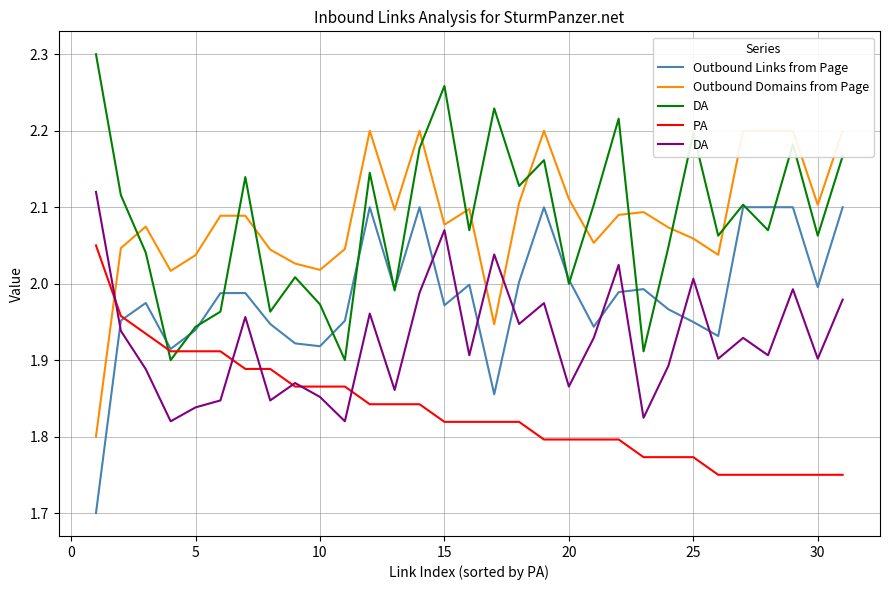

After their last crossing, which series has the higher values: Outbound Links from Page or PA?

Outbound Links from Page